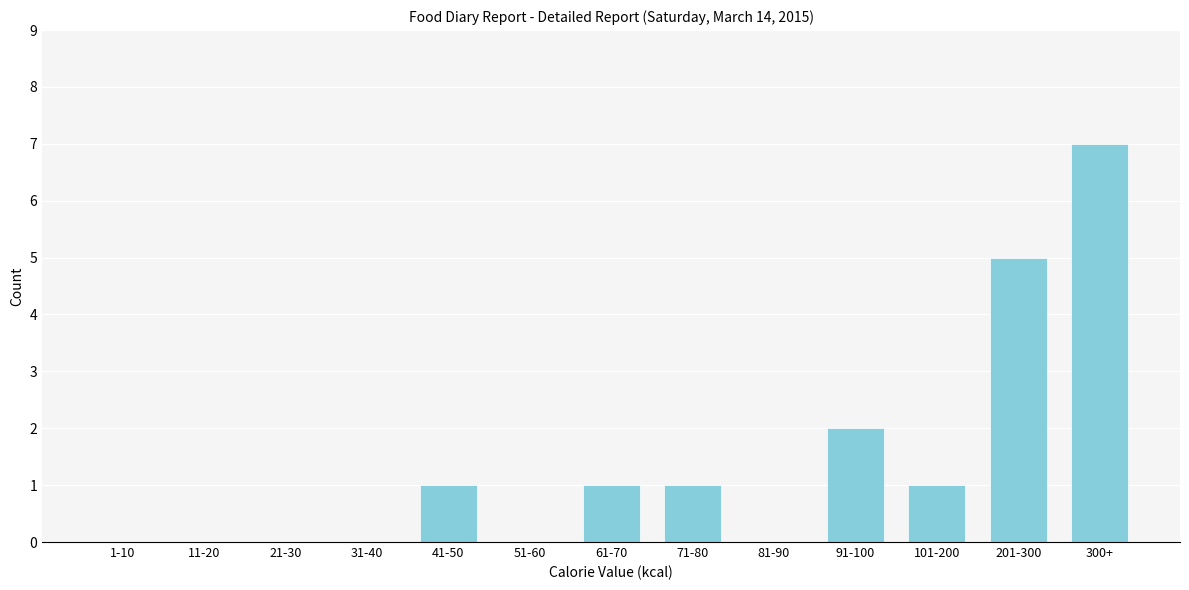

Reading left to right, list all the values displayed in this chart.

1-10=0	11-20=0	21-30=0	31-40=0	41-50=1	51-60=0	61-70=1	71-80=1	81-90=0	91-100=2	101-200=1	201-300=5	300+=7